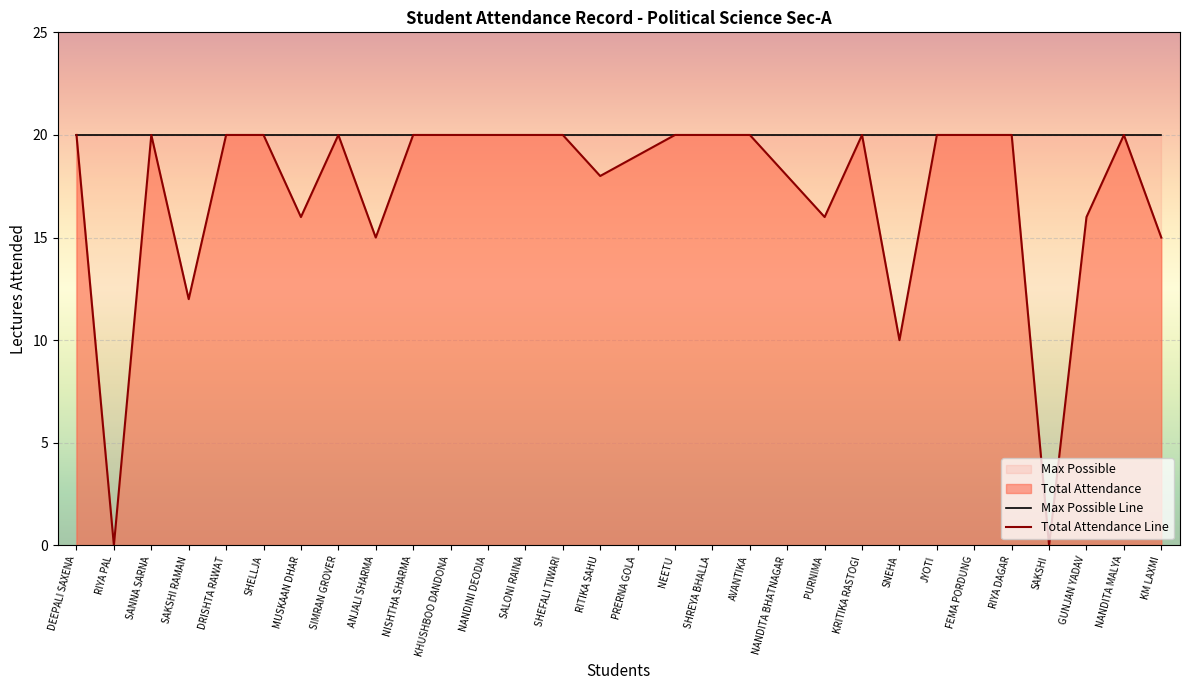

What is the difference between the second highest and second lowest values?

20